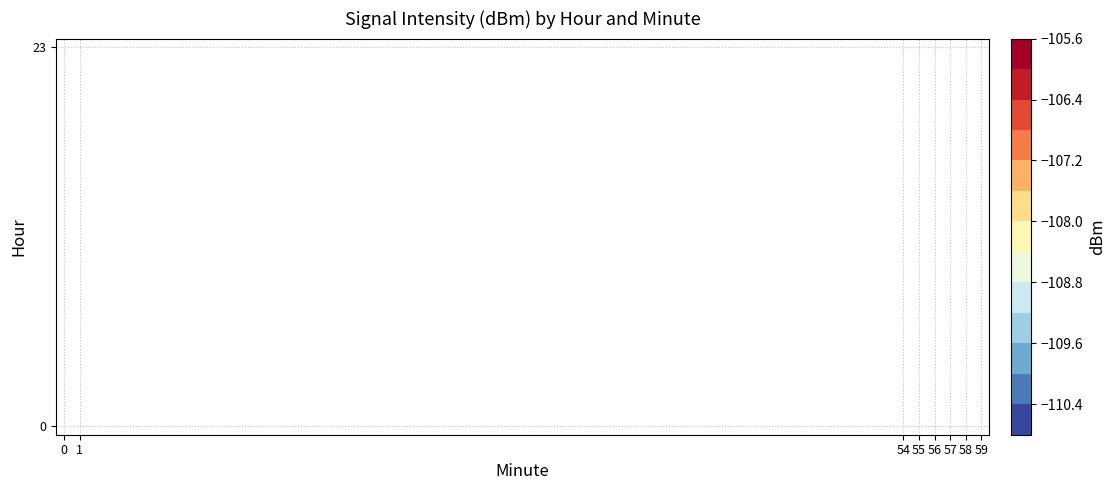

The row_0 series shows -182.3 at 1. True or false?

False